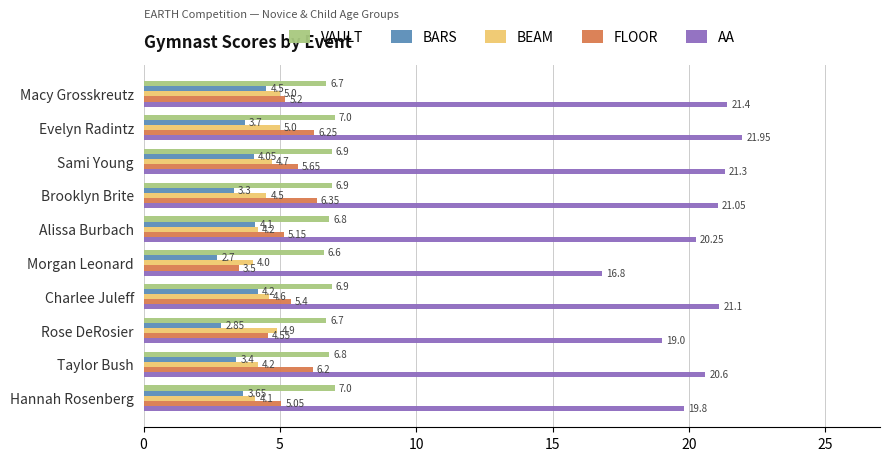

List the labels in order of BARS value, smallest first.

Morgan Leonard, Rose DeRosier, Brooklyn Brite, Taylor Bush, Hannah Rosenberg, Evelyn Radintz, Sami Young, Alissa Burbach, Charlee Juleff, Macy Grosskreutz